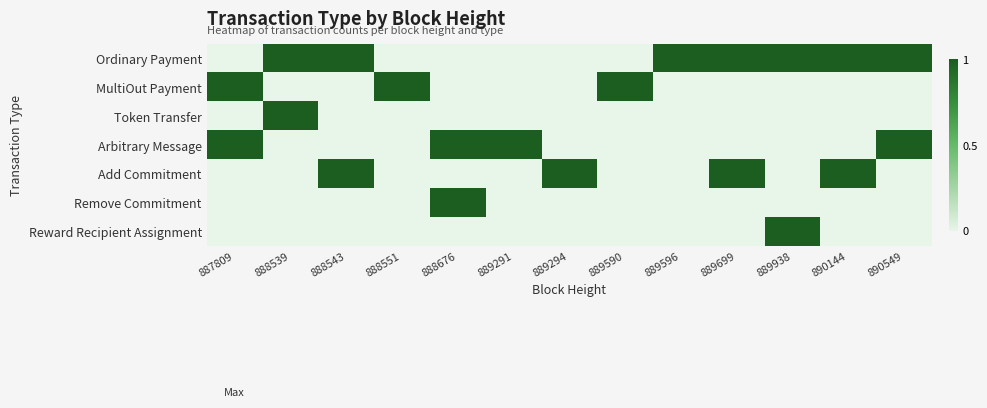

Rank the series at 890144 from lowest to highest value.

MultiOut Payment, Token Transfer, Arbitrary Message, Remove Commitment, Reward Recipient Assignment, Ordinary Payment, Add Commitment